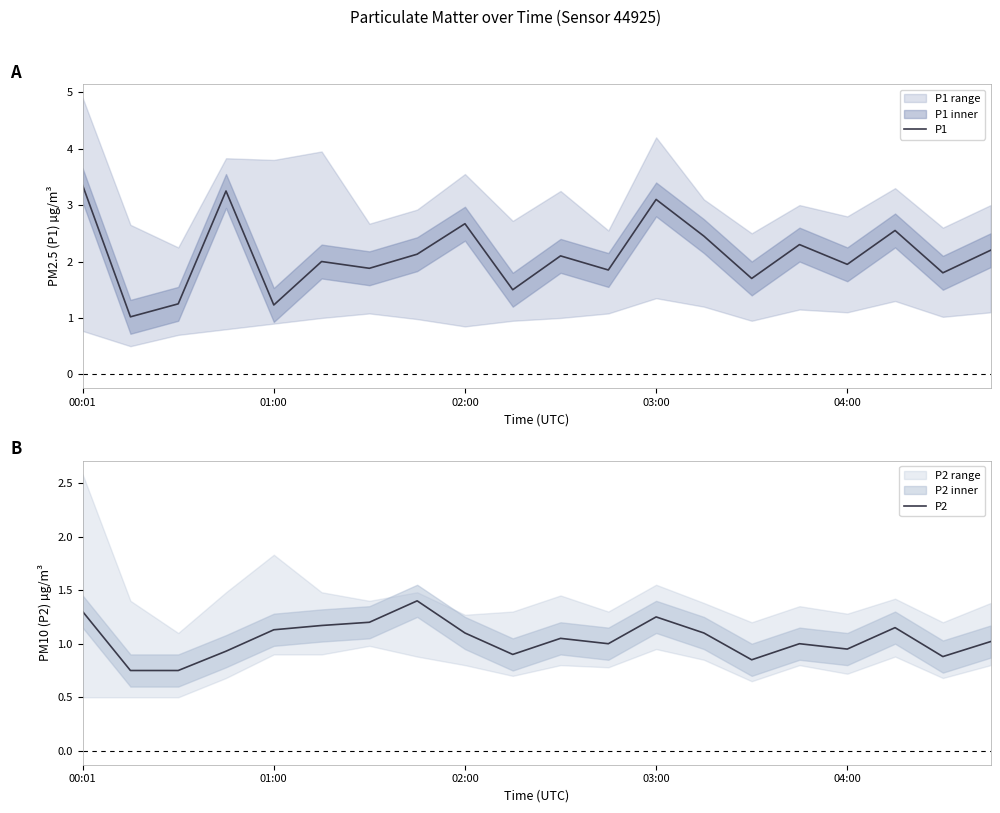

How many data points in P2 are above 1?

11